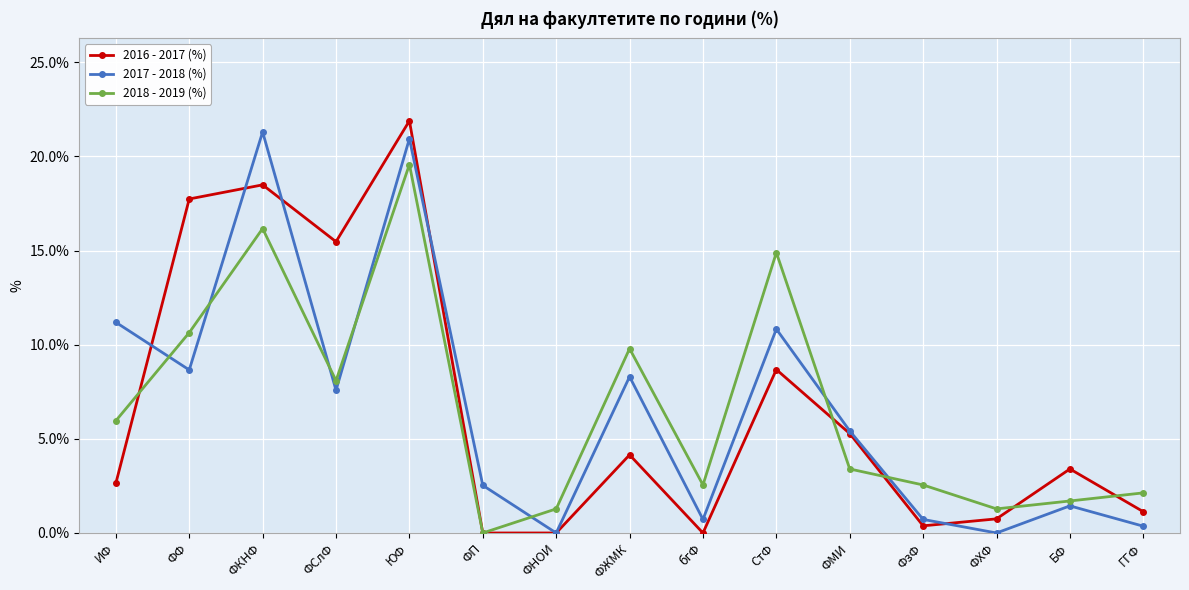

What is the average value of the 2017 - 2018 (%) series?

6.7